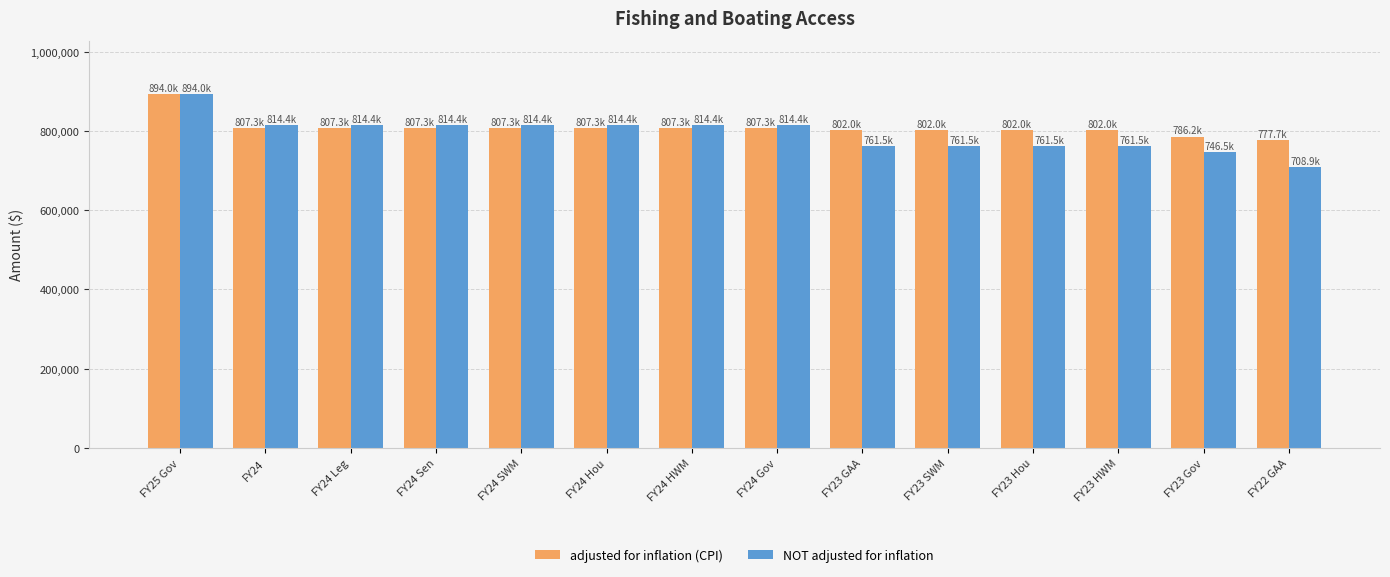

Reading left to right, extract all data points from this chart.

adjusted for inflation (CPI): FY25 Gov=894003	FY24=807296	FY24 Leg=807296	FY24 Sen=807296	FY24 SWM=807296	FY24 Hou=807296	FY24 HWM=807296	FY24 Gov=807296	FY23 GAA=801987	FY23 SWM=801987	FY23 Hou=801987	FY23 HWM=801987	FY23 Gov=786200	FY22 GAA=777725
NOT adjusted for inflation: FY25 Gov=894003	FY24=814433	FY24 Leg=814433	FY24 Sen=814433	FY24 SWM=814433	FY24 Hou=814433	FY24 HWM=814433	FY24 Gov=814433	FY23 GAA=761484	FY23 SWM=761484	FY23 Hou=761484	FY23 HWM=761484	FY23 Gov=746494	FY22 GAA=708853